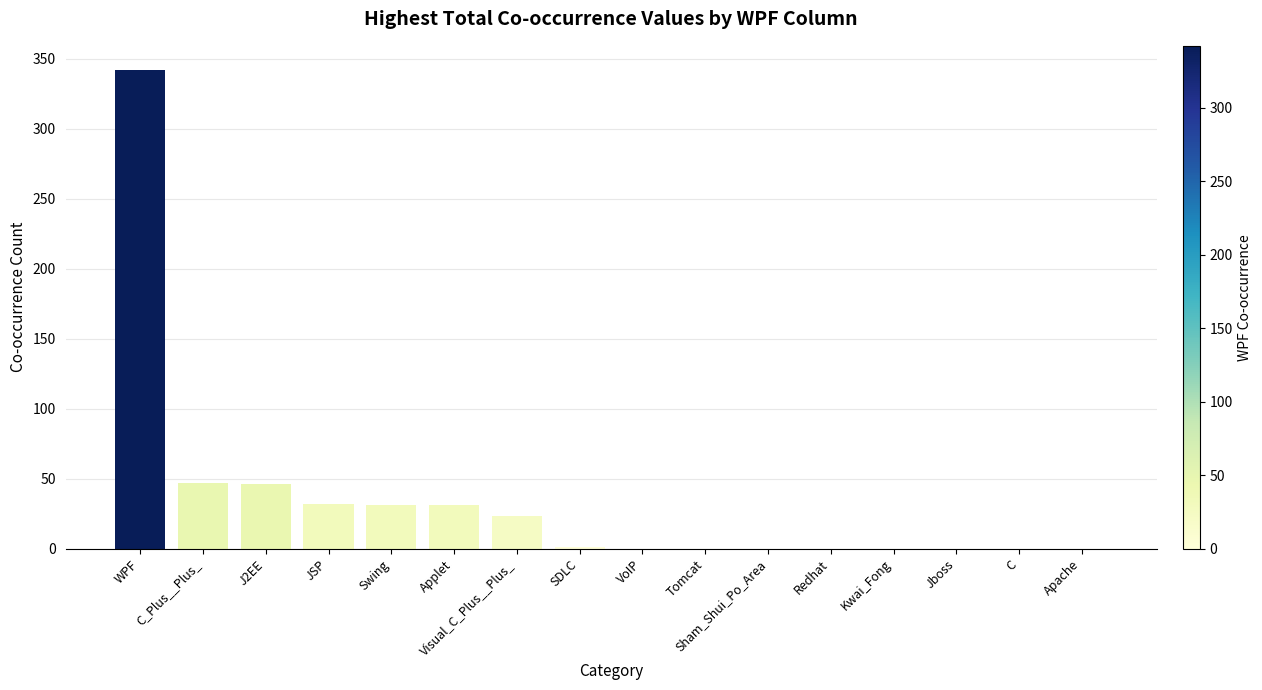

The chart shows a value of 182 at Tomcat. True or false?

False